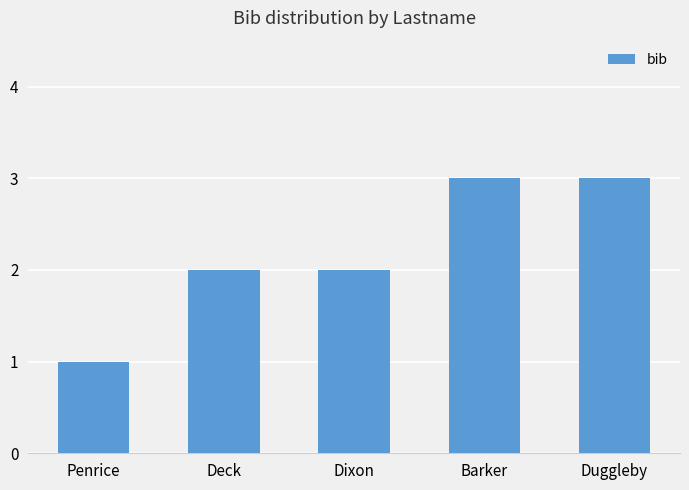

What is the change in value from Penrice to Dixon?

+1